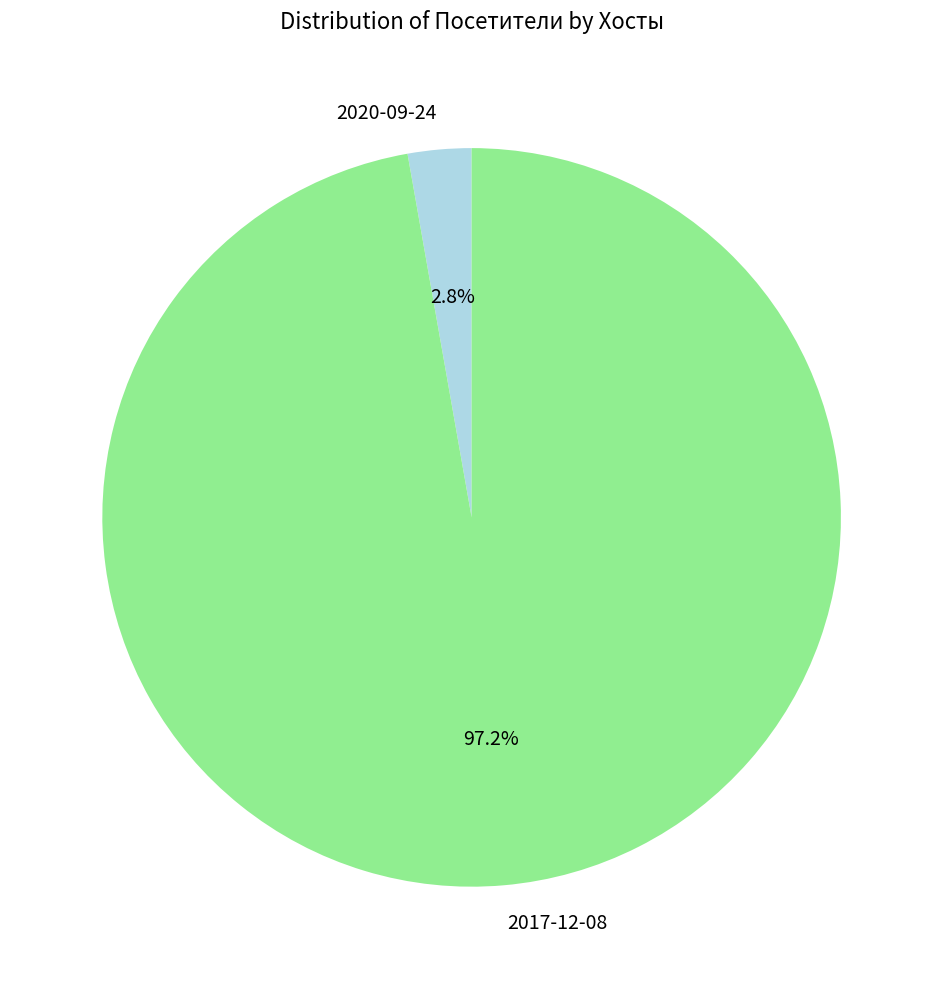

What percentage is the 2017-12-08 slice, to the nearest percent?

97%